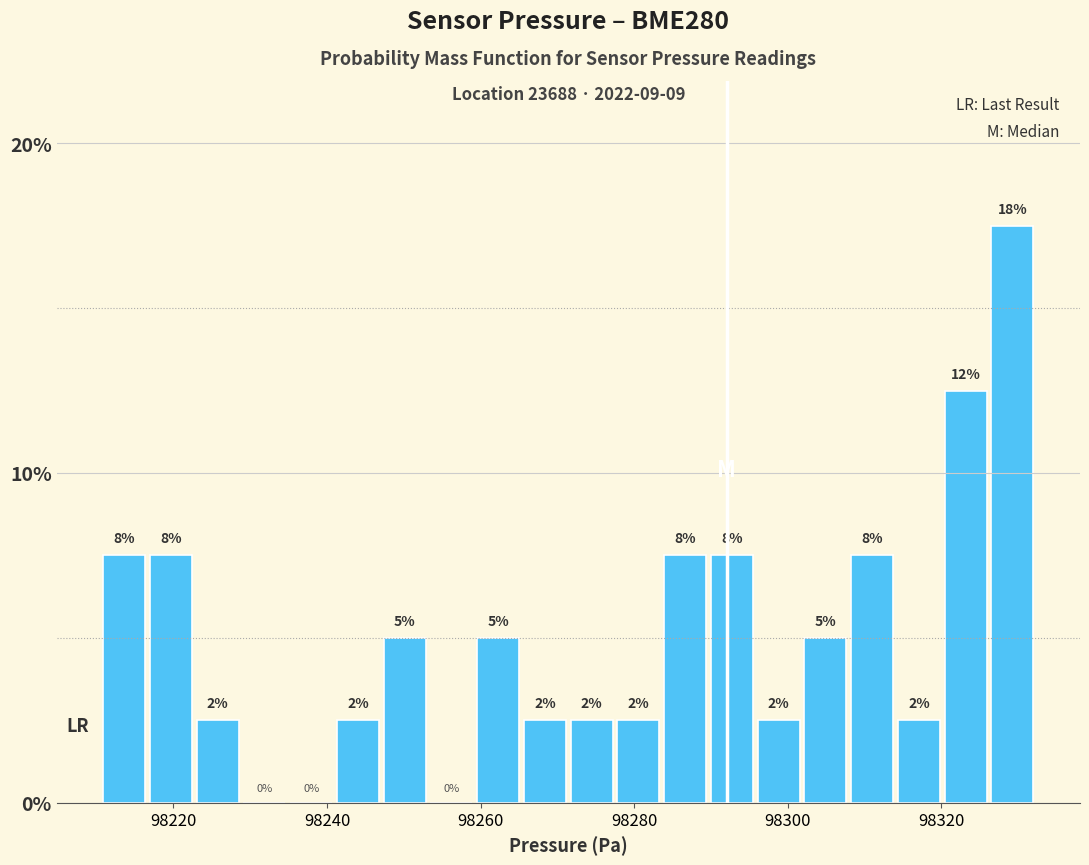

Read against the x-axis, roughly where is the centre of the tallest bar?

98330